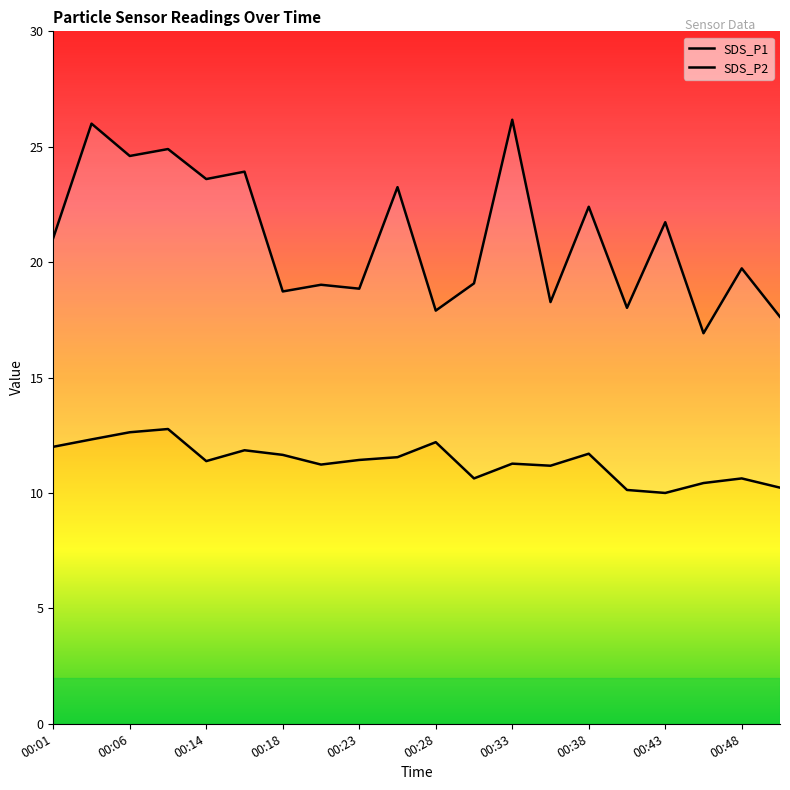

True or false: SDS_P2 has more than 2 interior local peaks.

True